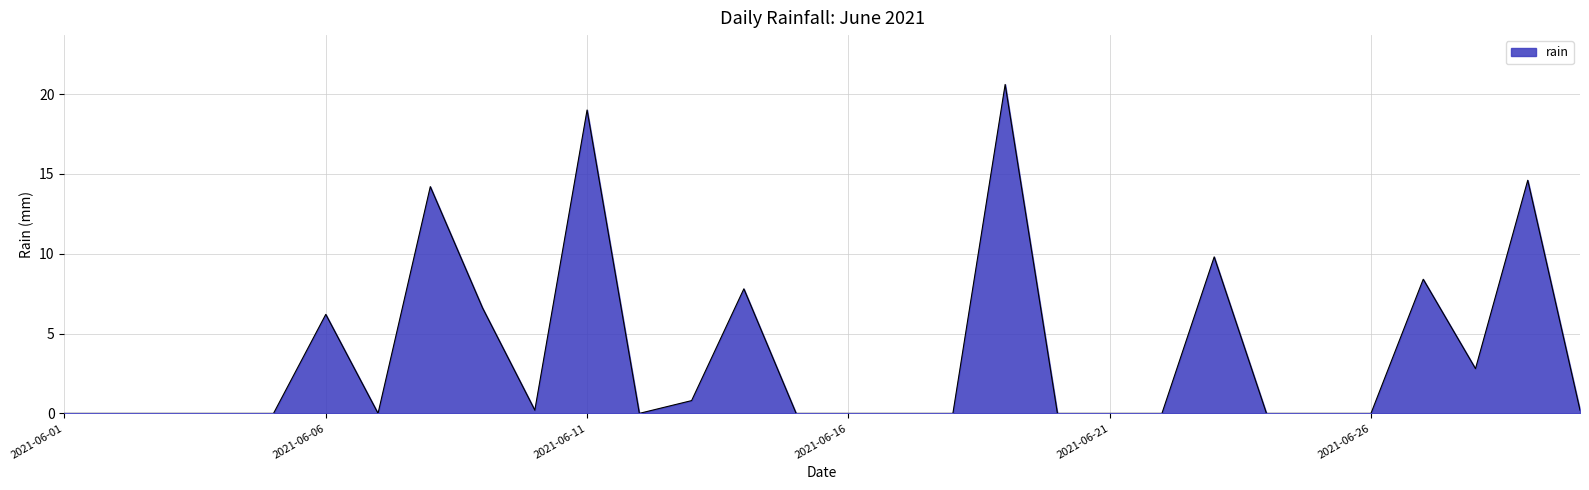

What is the difference between the second highest and second lowest values?

19.0